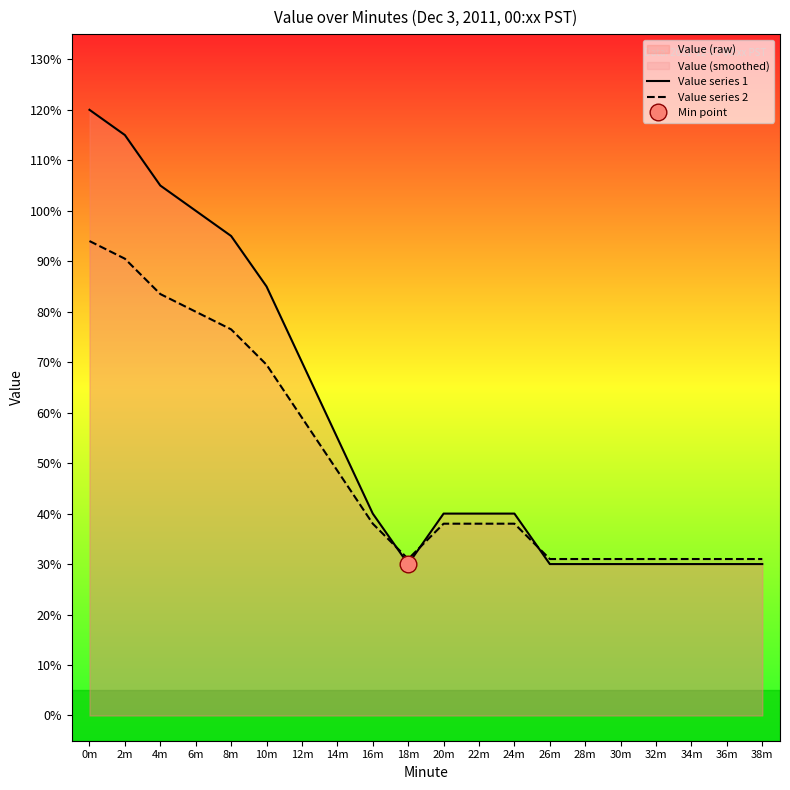

List the series in order of their peak value, lowest first.

Value series 2, Value series 1